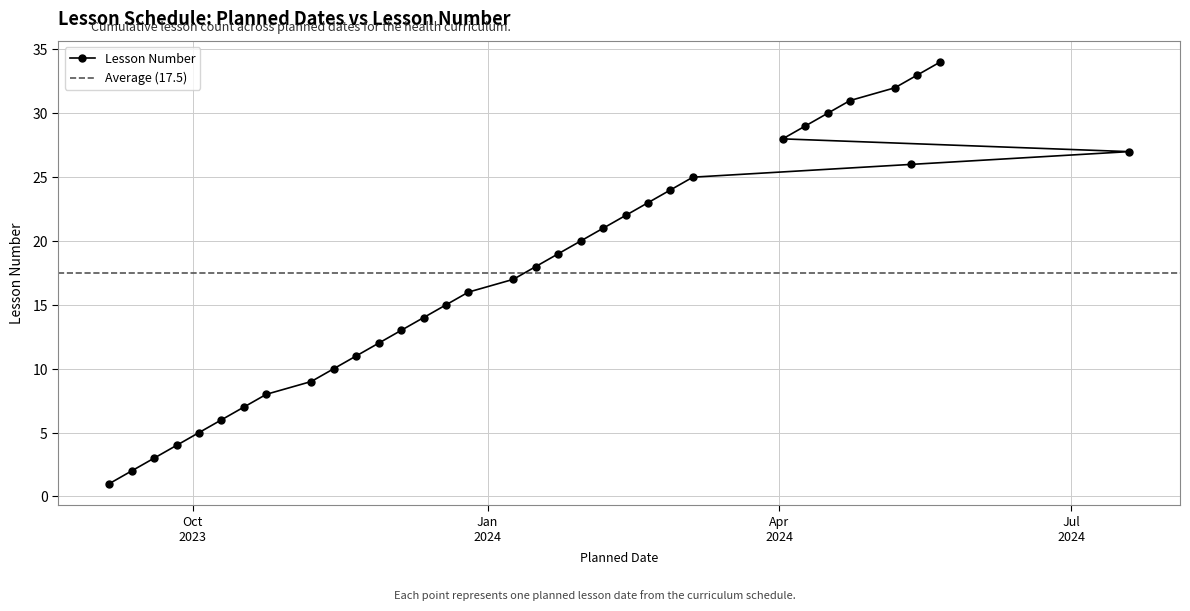

Rank the categories by value from highest to lowest.

2024-05-21, 2024-05-14, 2024-05-07, 2024-04-23, 2024-04-16, 2024-04-09, 2024-04-02, 2024-07-19, 2024-05-12, 2024-03-05, 2024-02-27, 2024-02-20, 2024-02-13, 2024-02-06, 2024-01-30, 2024-01-23, 2024-01-16, 2024-01-09, 2023-12-26, 2023-12-19, 2023-12-12, 2023-12-05, 2023-11-28, 2023-11-21, 2023-11-14, 2023-11-07, 2023-10-24, 2023-10-17, 2023-10-10, 2023-10-03, 2023-09-26, 2023-09-19, 2023-09-12, 2023-09-05